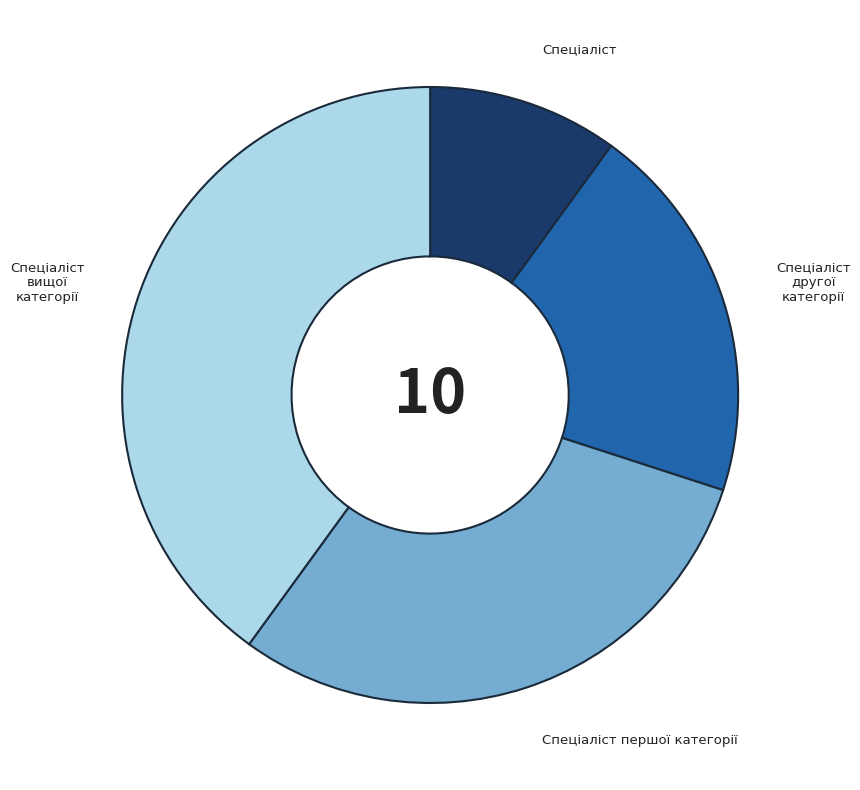

Between Спеціаліст and Спеціаліст вищої категорії, which is larger?

Спеціаліст вищої категорії